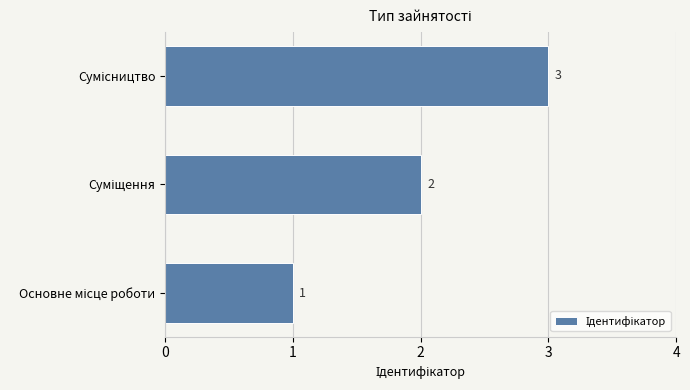

What is the minimum value shown in the chart?

1